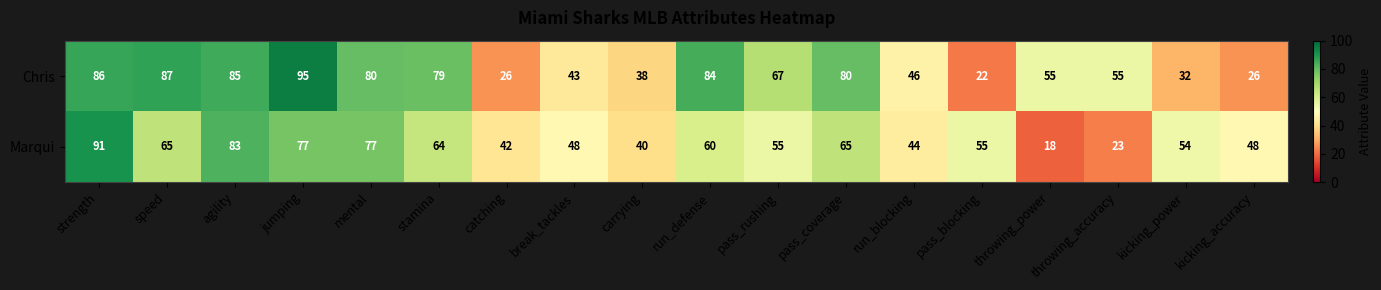

At kicking_accuracy, list the series in order from largest to smallest.

Marqui, Chris